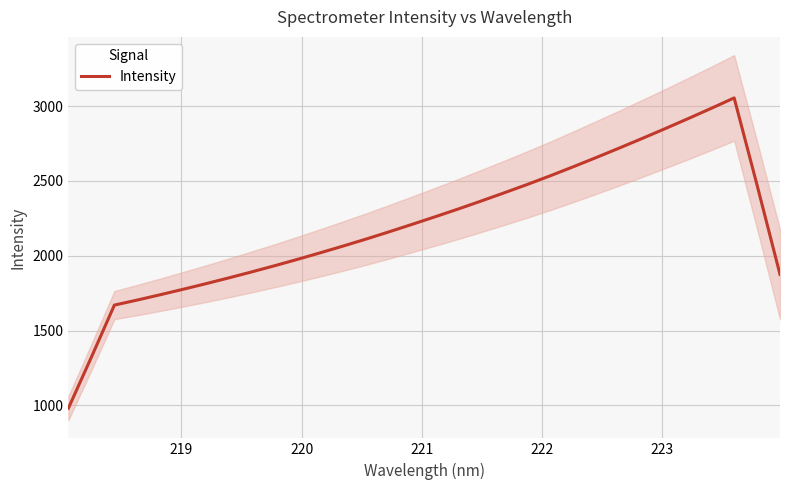

What is the highest value of the Intensity series?

3054.1